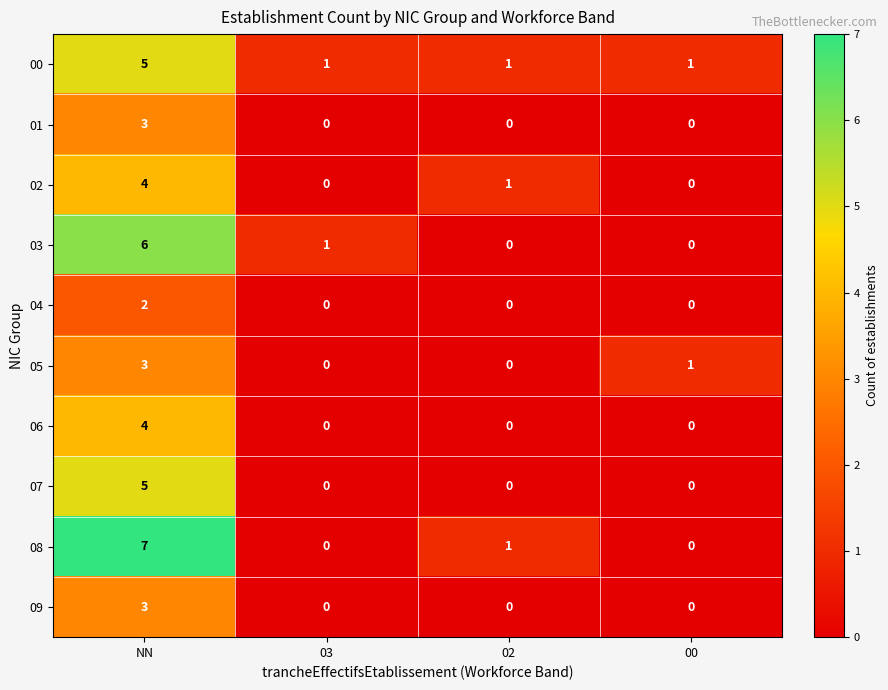

What is the sum of all 01 values?

3